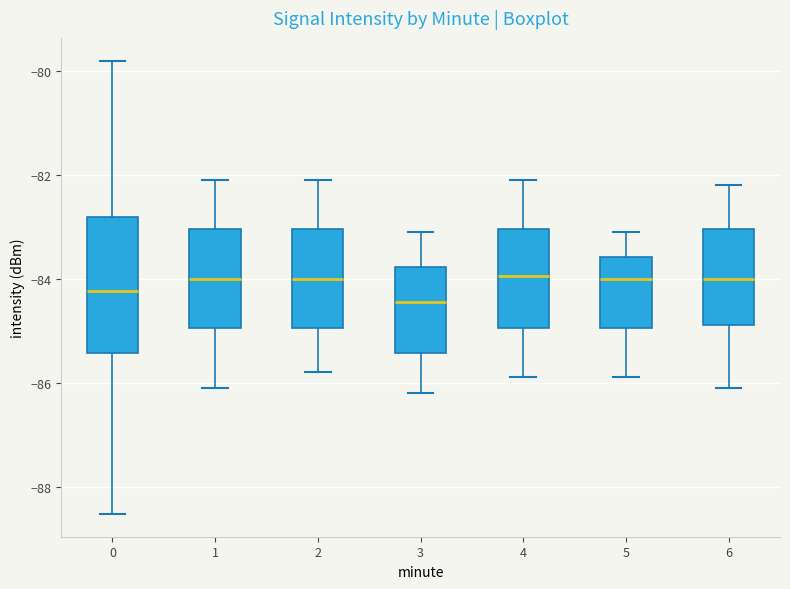

Reading left to right, read every box against the y-axis: the position of its median line, the range the box covers, and the ends of its whiskers. The values are not printed on the chart, so give them approximately, as read against the axis.

0: median -84.2, box -85.4 to -82.8, whiskers -88.6 to -79.8
1: median -84.0, box -85.0 to -83.0, whiskers -86.0 to -82.0
2: median -84.0, box -85.0 to -83.0, whiskers -85.8 to -82.0
3: median -84.4, box -85.4 to -83.8, whiskers -86.2 to -83.0
4: median -84.0, box -85.0 to -83.0, whiskers -85.8 to -82.0
5: median -84.0, box -85.0 to -83.6, whiskers -85.8 to -83.0
6: median -84.0, box -84.8 to -83.0, whiskers -86.0 to -82.2